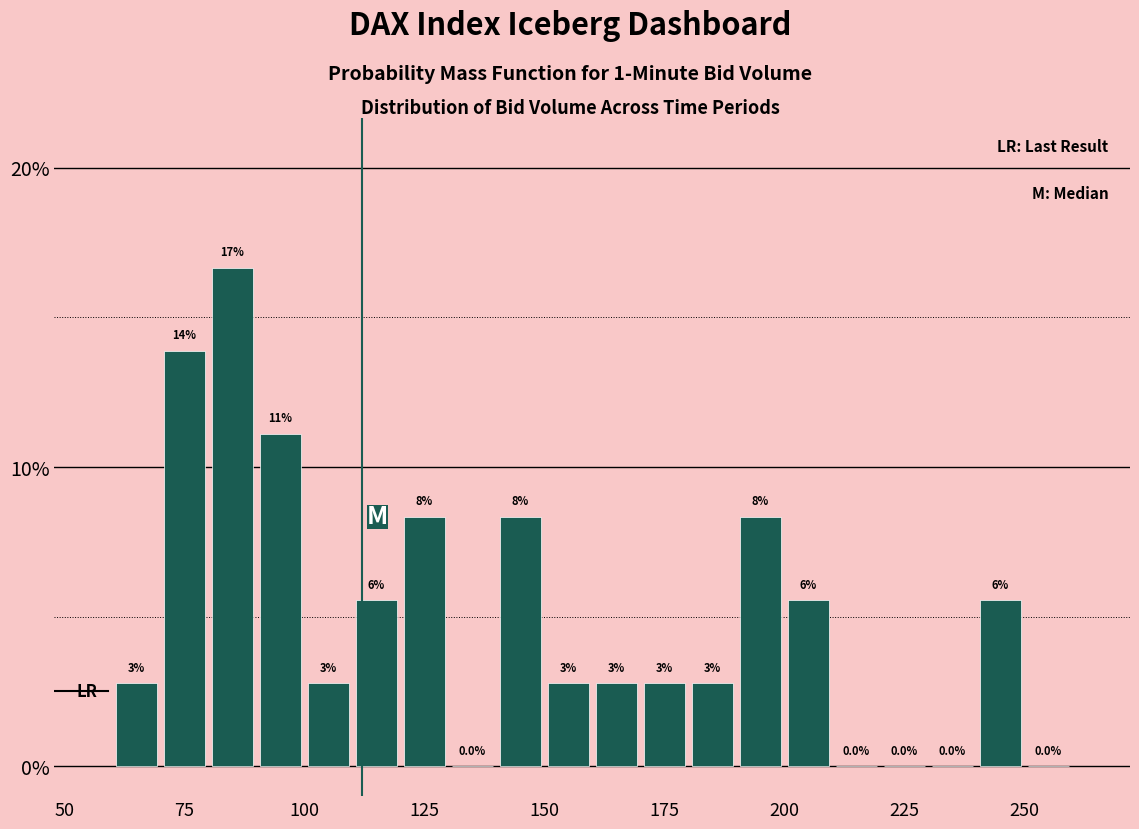

Around what value on the x-axis is the tallest bar? Give the approximate position of its centre, as read against the axis.

85